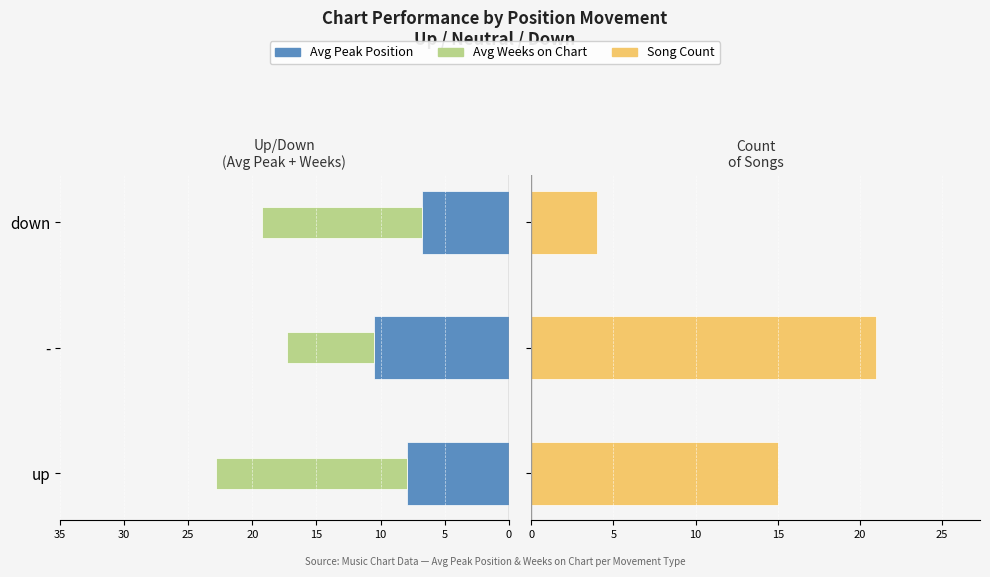

How many Song Count values are between 4 and 21?

3